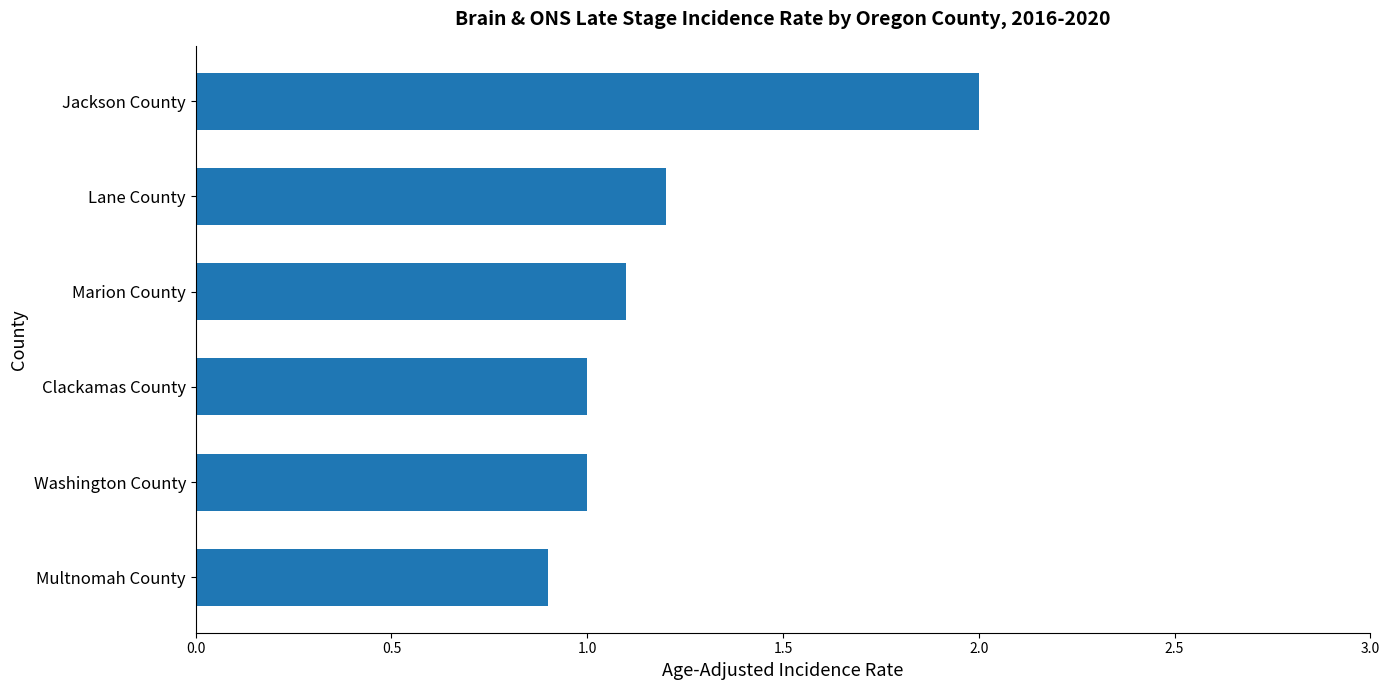

What value does the data have at Multnomah County?

0.9